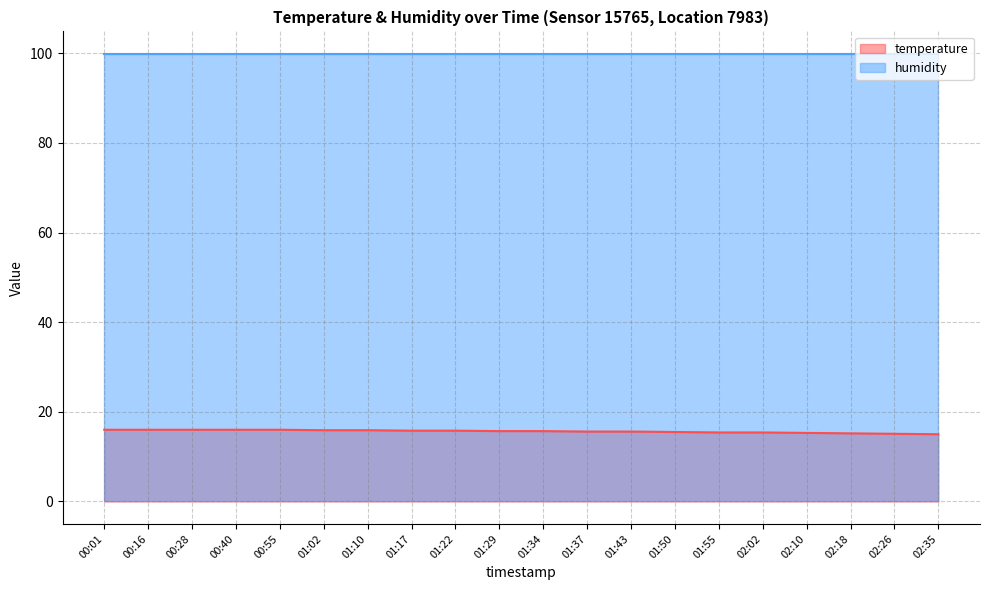

How many distinct data groups are displayed?

2